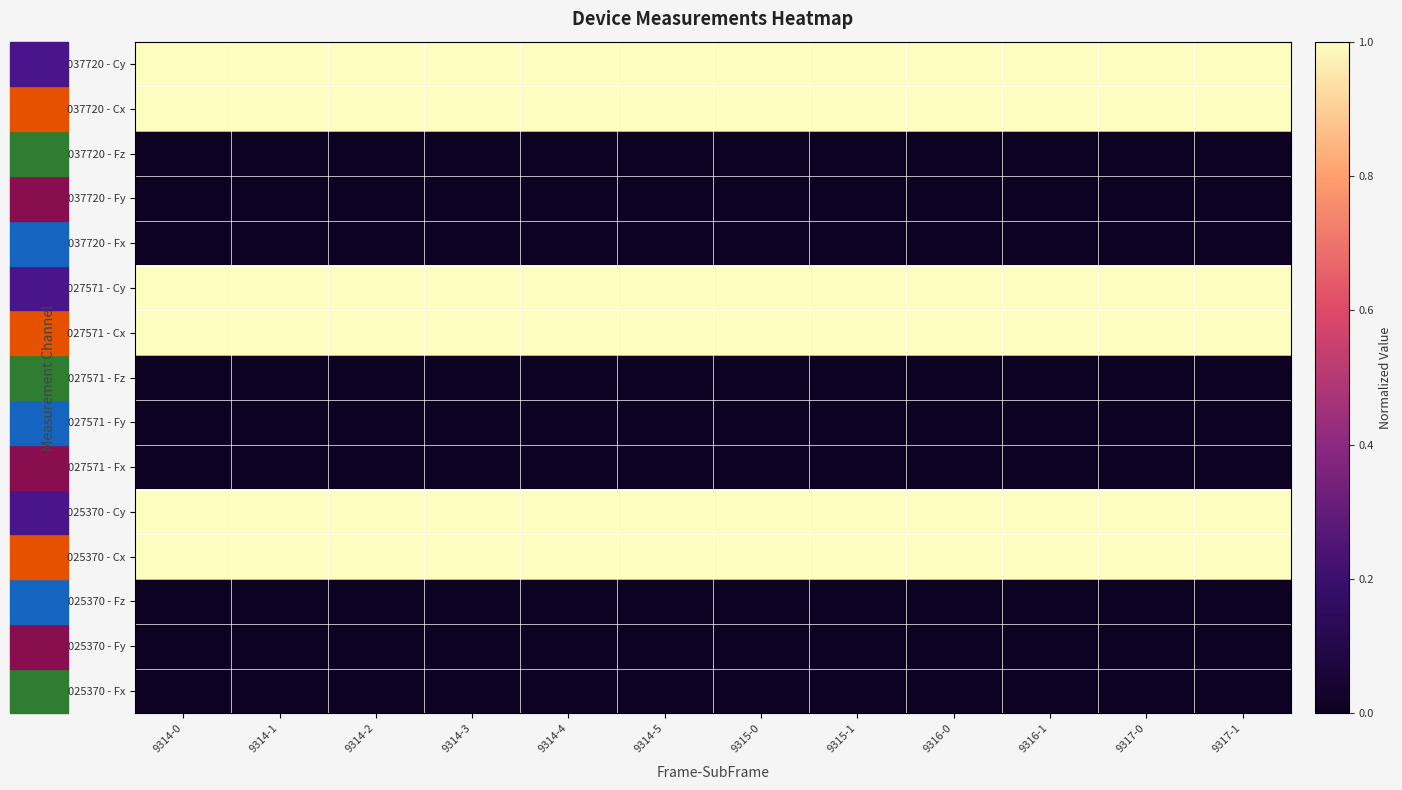

Reading left to right, transcribe all the data shown in this chart.

025370 - Fx: 9314-0=0.0	9314-1=0.0	9314-2=0.0	9314-3=0.0	9314-4=0.0	9314-5=0.0	9315-0=0.0	9315-1=0.0	9316-0=0.0	9316-1=0.0	9317-0=0.0	9317-1=0.0
025370 - Fy: 9314-0=0.0	9314-1=0.0	9314-2=0.0	9314-3=0.0	9314-4=0.0	9314-5=0.0	9315-0=0.0	9315-1=0.0	9316-0=0.0	9316-1=0.0	9317-0=0.0	9317-1=0.0
025370 - Fz: 9314-0=0.0	9314-1=0.0	9314-2=0.0	9314-3=0.0	9314-4=0.0	9314-5=0.0	9315-0=0.0	9315-1=0.0	9316-0=0.0	9316-1=0.0	9317-0=0.0	9317-1=0.0
025370 - Cx: 9314-0=1.0	9314-1=1.0	9314-2=1.0	9314-3=1.0	9314-4=1.0	9314-5=1.0	9315-0=1.0	9315-1=1.0	9316-0=1.0	9316-1=1.0	9317-0=1.0	9317-1=1.0
025370 - Cy: 9314-0=1.0	9314-1=1.0	9314-2=1.0	9314-3=1.0	9314-4=1.0	9314-5=1.0	9315-0=1.0	9315-1=1.0	9316-0=1.0	9316-1=1.0	9317-0=1.0	9317-1=1.0
027571 - Fx: 9314-0=0.0	9314-1=0.0	9314-2=0.0	9314-3=0.0	9314-4=0.0	9314-5=0.0	9315-0=0.0	9315-1=0.0	9316-0=0.0	9316-1=0.0	9317-0=0.0	9317-1=0.0
027571 - Fy: 9314-0=0.0	9314-1=0.0	9314-2=0.0	9314-3=0.0	9314-4=0.0	9314-5=0.0	9315-0=0.0	9315-1=0.0	9316-0=0.0	9316-1=0.0	9317-0=0.0	9317-1=0.0
027571 - Fz: 9314-0=0.0	9314-1=0.0	9314-2=0.0	9314-3=0.0	9314-4=0.0	9314-5=0.0	9315-0=0.0	9315-1=0.0	9316-0=0.0	9316-1=0.0	9317-0=0.0	9317-1=0.0
027571 - Cx: 9314-0=1.0	9314-1=1.0	9314-2=1.0	9314-3=1.0	9314-4=1.0	9314-5=1.0	9315-0=1.0	9315-1=1.0	9316-0=1.0	9316-1=1.0	9317-0=1.0	9317-1=1.0
027571 - Cy: 9314-0=1.0	9314-1=1.0	9314-2=1.0	9314-3=1.0	9314-4=1.0	9314-5=1.0	9315-0=1.0	9315-1=1.0	9316-0=1.0	9316-1=1.0	9317-0=1.0	9317-1=1.0
037720 - Fx: 9314-0=0.0	9314-1=0.0	9314-2=0.0	9314-3=0.0	9314-4=0.0	9314-5=0.0	9315-0=0.0	9315-1=0.0	9316-0=0.0	9316-1=0.0	9317-0=0.0	9317-1=0.0
037720 - Fy: 9314-0=0.0	9314-1=0.0	9314-2=0.0	9314-3=0.0	9314-4=0.0	9314-5=0.0	9315-0=0.0	9315-1=0.0	9316-0=0.0	9316-1=0.0	9317-0=0.0	9317-1=0.0
037720 - Fz: 9314-0=0.0	9314-1=0.0	9314-2=0.0	9314-3=0.0	9314-4=0.0	9314-5=0.0	9315-0=0.0	9315-1=0.0	9316-0=0.0	9316-1=0.0	9317-0=0.0	9317-1=0.0
037720 - Cx: 9314-0=1.0	9314-1=1.0	9314-2=1.0	9314-3=1.0	9314-4=1.0	9314-5=1.0	9315-0=1.0	9315-1=1.0	9316-0=1.0	9316-1=1.0	9317-0=1.0	9317-1=1.0
037720 - Cy: 9314-0=1.0	9314-1=1.0	9314-2=1.0	9314-3=1.0	9314-4=1.0	9314-5=1.0	9315-0=1.0	9315-1=1.0	9316-0=1.0	9316-1=1.0	9317-0=1.0	9317-1=1.0